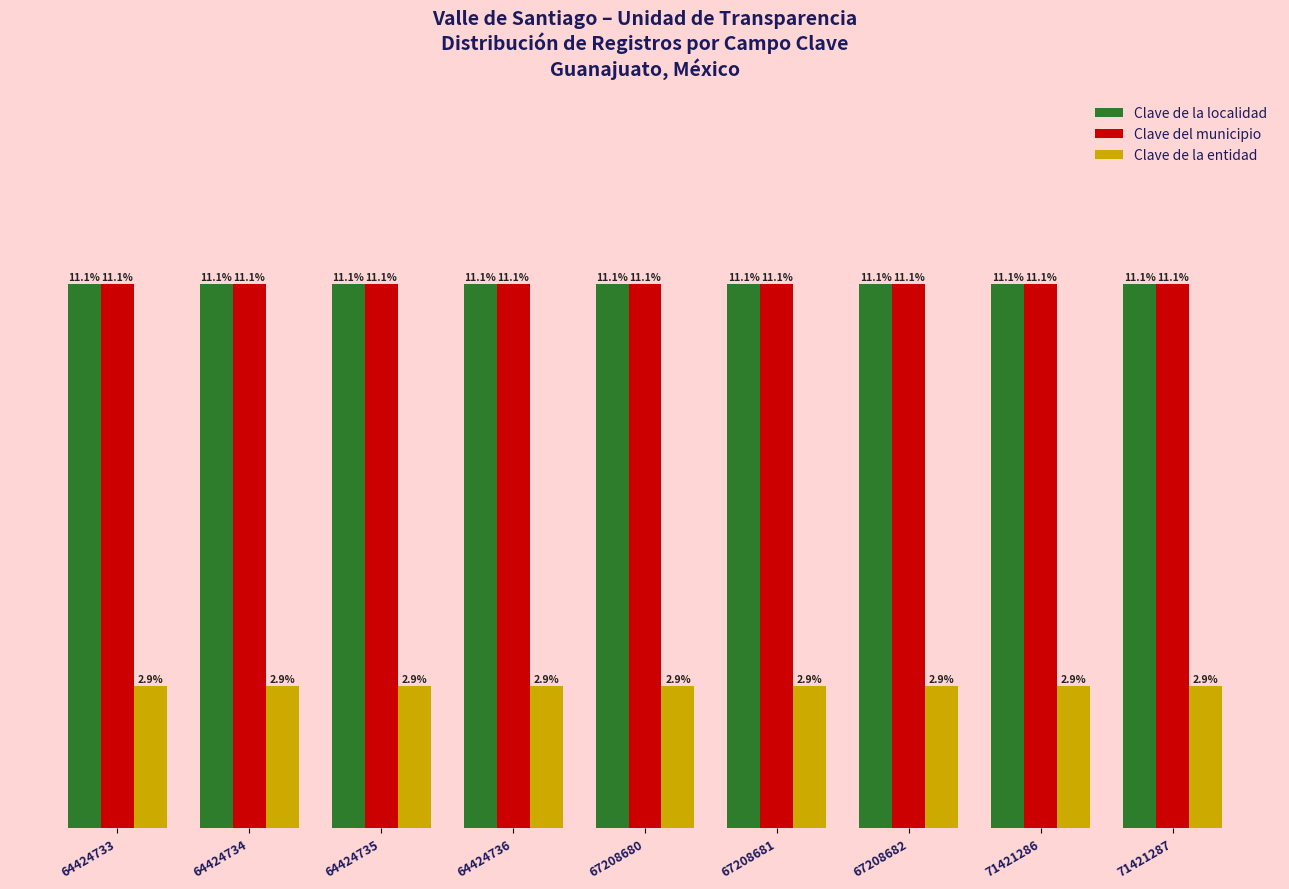

Is the value of Clave de la entidad at 64424736 greater than the value of Clave de la localidad at 64424733?

No